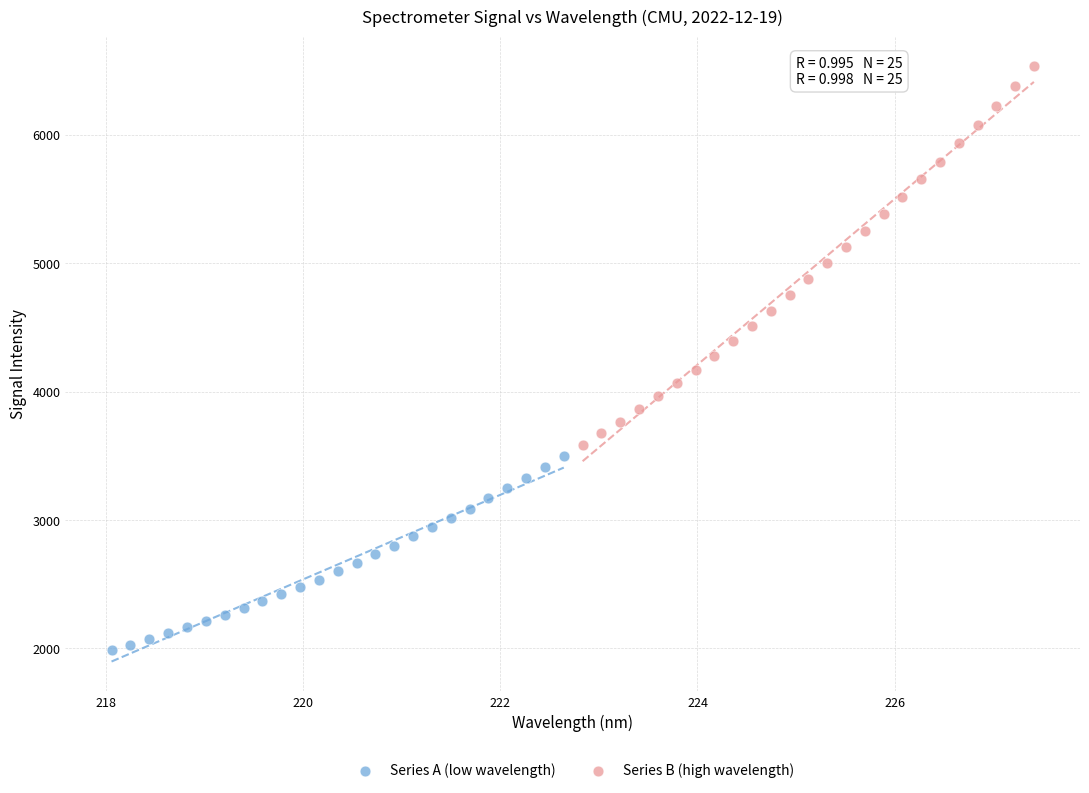

Which series reaches the minimum Y coordinate?

Series A (low wavelength)